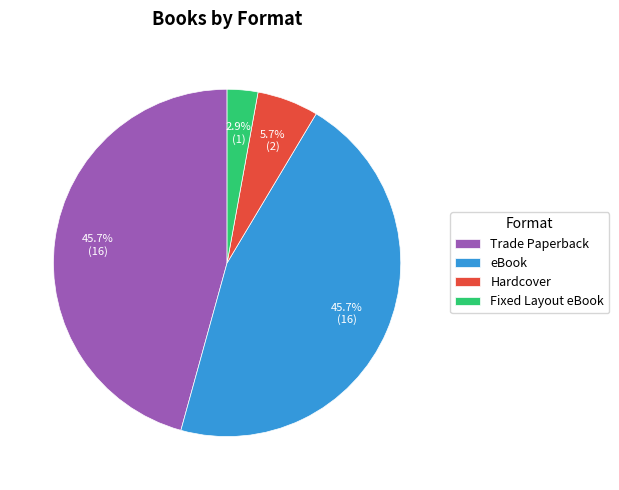

Count the number of slices in the pie.

4